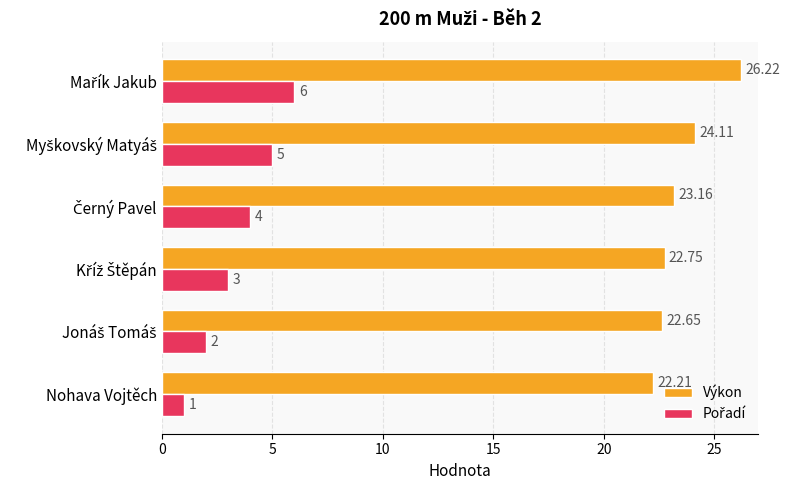

What is the average value of the Výkon series?

23.5